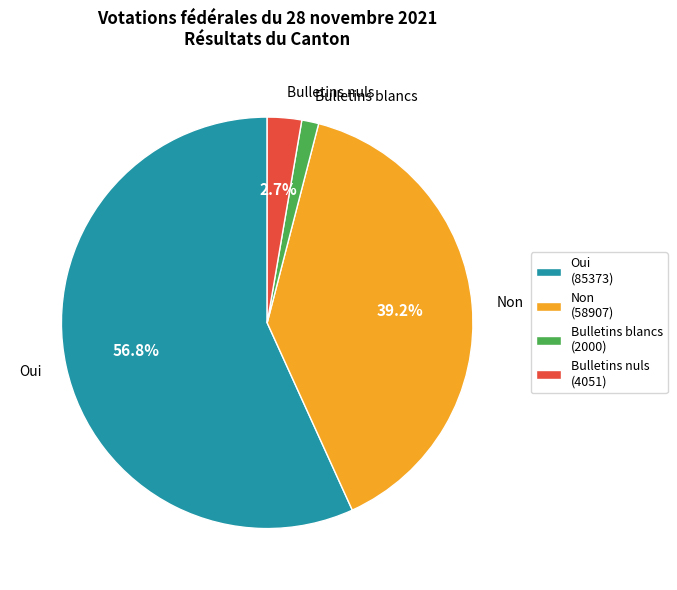

Which category has the smallest portion of the pie?

Bulletins blancs